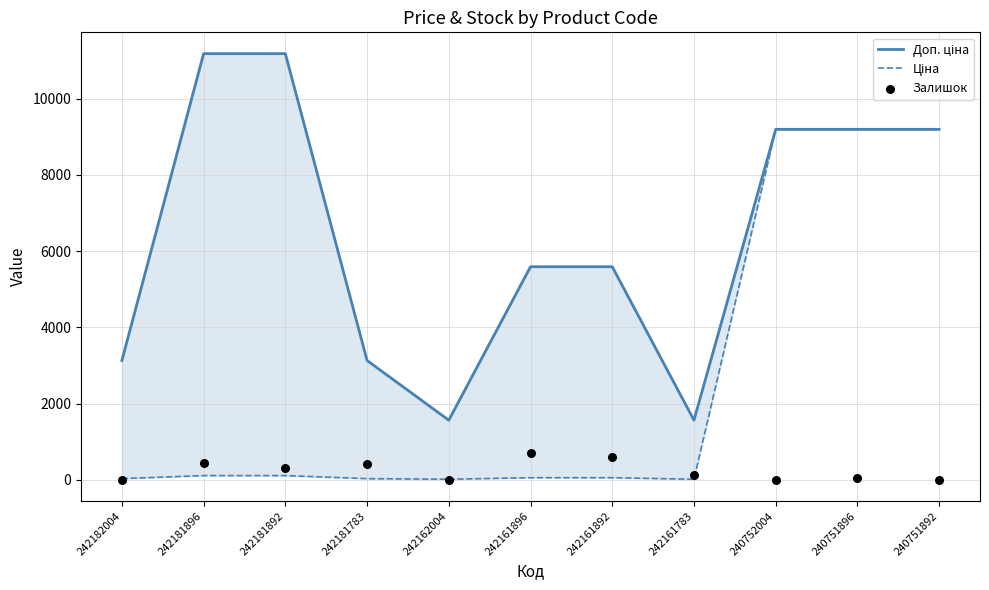

Which series contains the highest Y value?

Доп. ціна